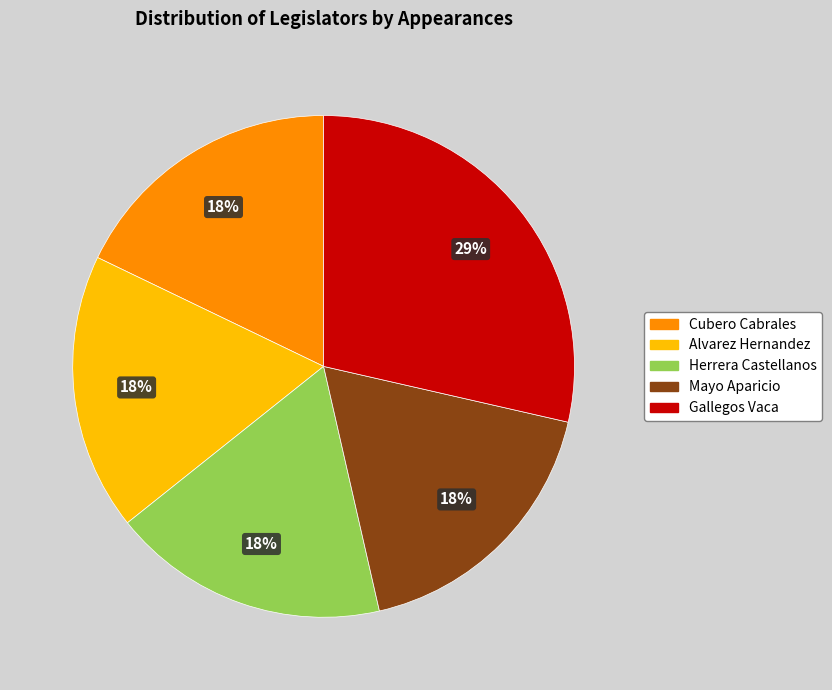

Approximately how many times larger is the value at Herrera Castellanos compared to Cubero Cabrales?

1.0